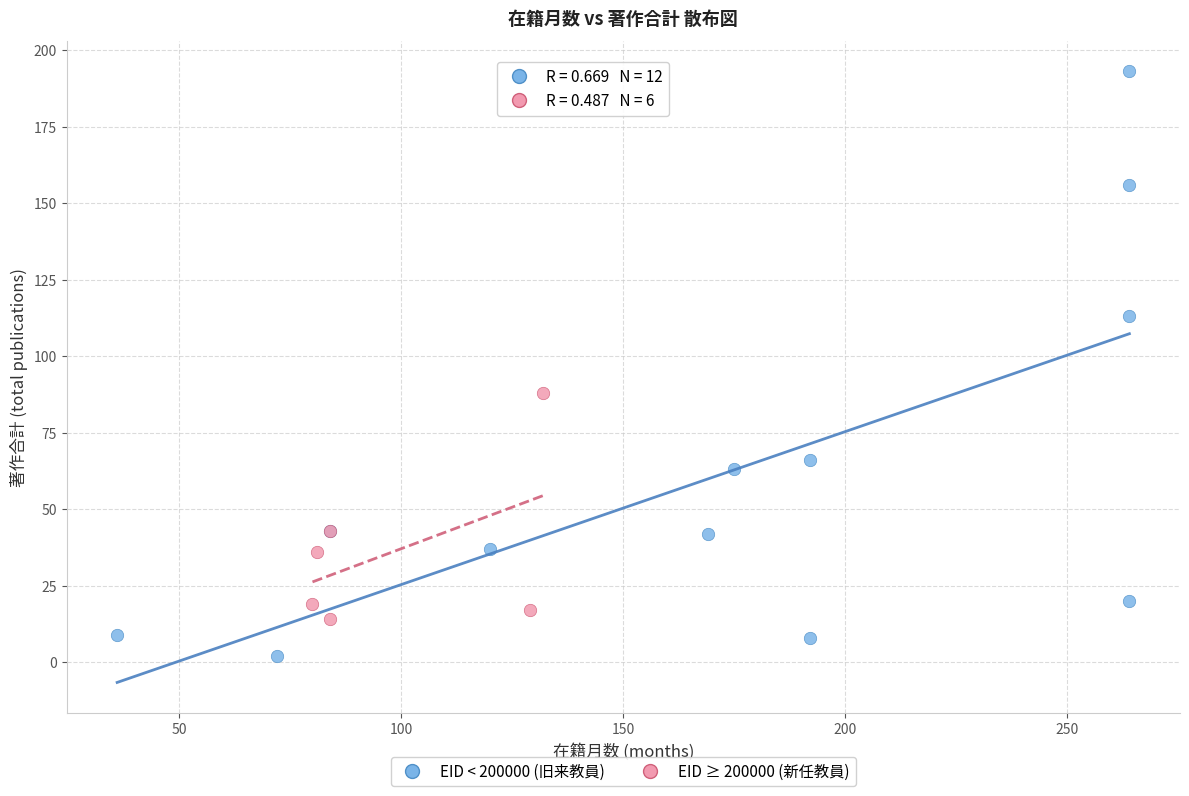

Which series contains the lowest Y value?

EID < 200000 (旧来教員)